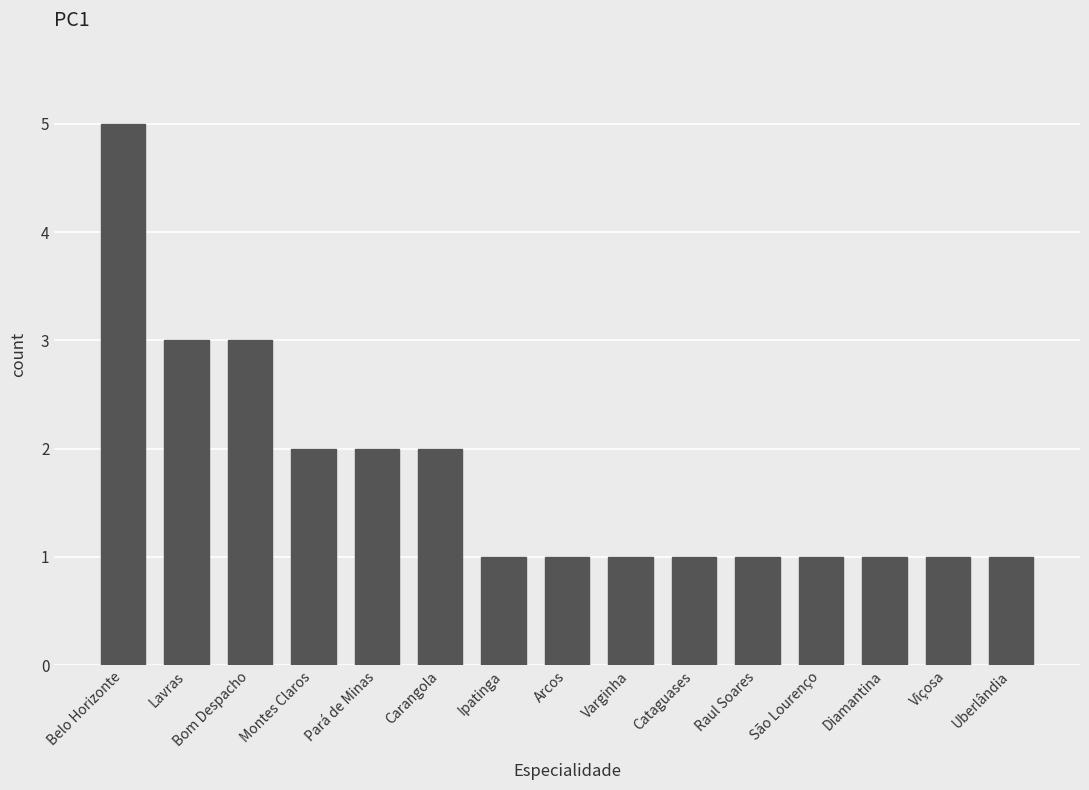

What is the sum of the values at Varginha and Pará de Minas?

3